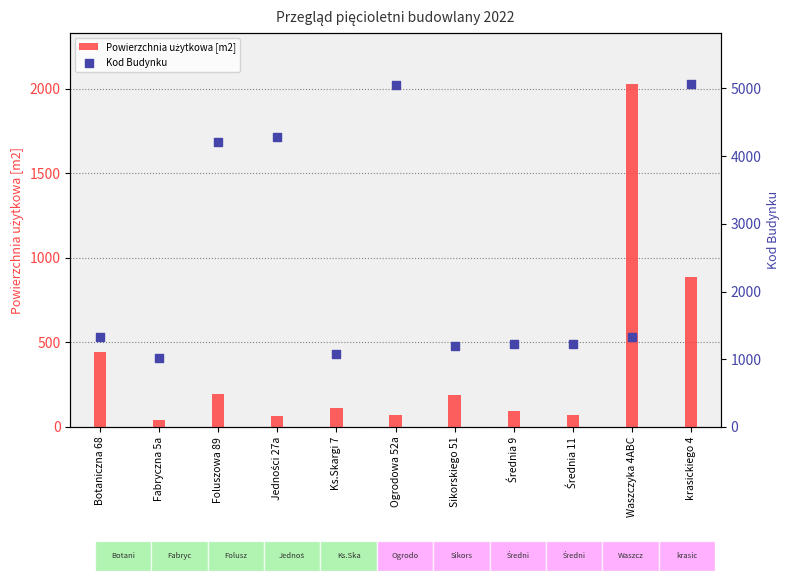

Which series contains the highest Y value?

Kod Budynku